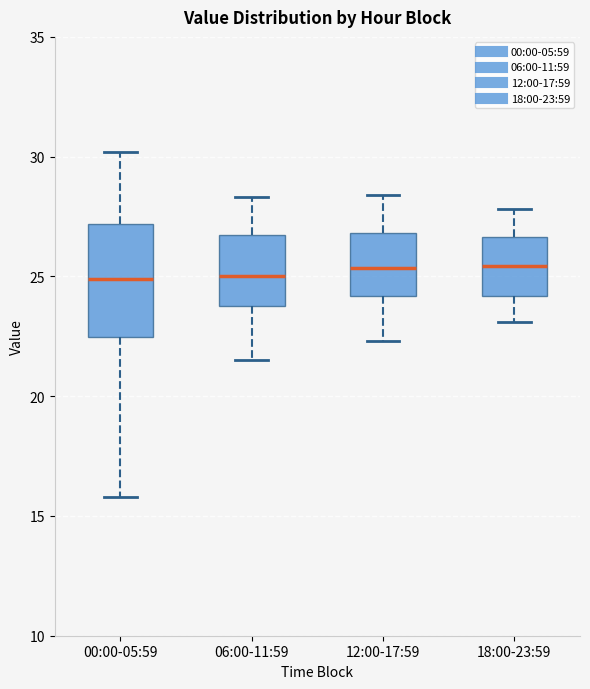

Reading left to right, read every box against the y-axis: the position of its median line, the range the box covers, and the ends of its whiskers. The values are not printed on the chart, so give them approximately, as read against the axis.

00:00-05:59: median 25.0, box 22.5 to 27.0, whiskers 16.0 to 30.0
06:00-11:59: median 25.0, box 24.0 to 26.5, whiskers 21.5 to 28.5
12:00-17:59: median 25.5, box 24.0 to 27.0, whiskers 22.5 to 28.5
18:00-23:59: median 25.5, box 24.0 to 26.5, whiskers 23.0 to 28.0